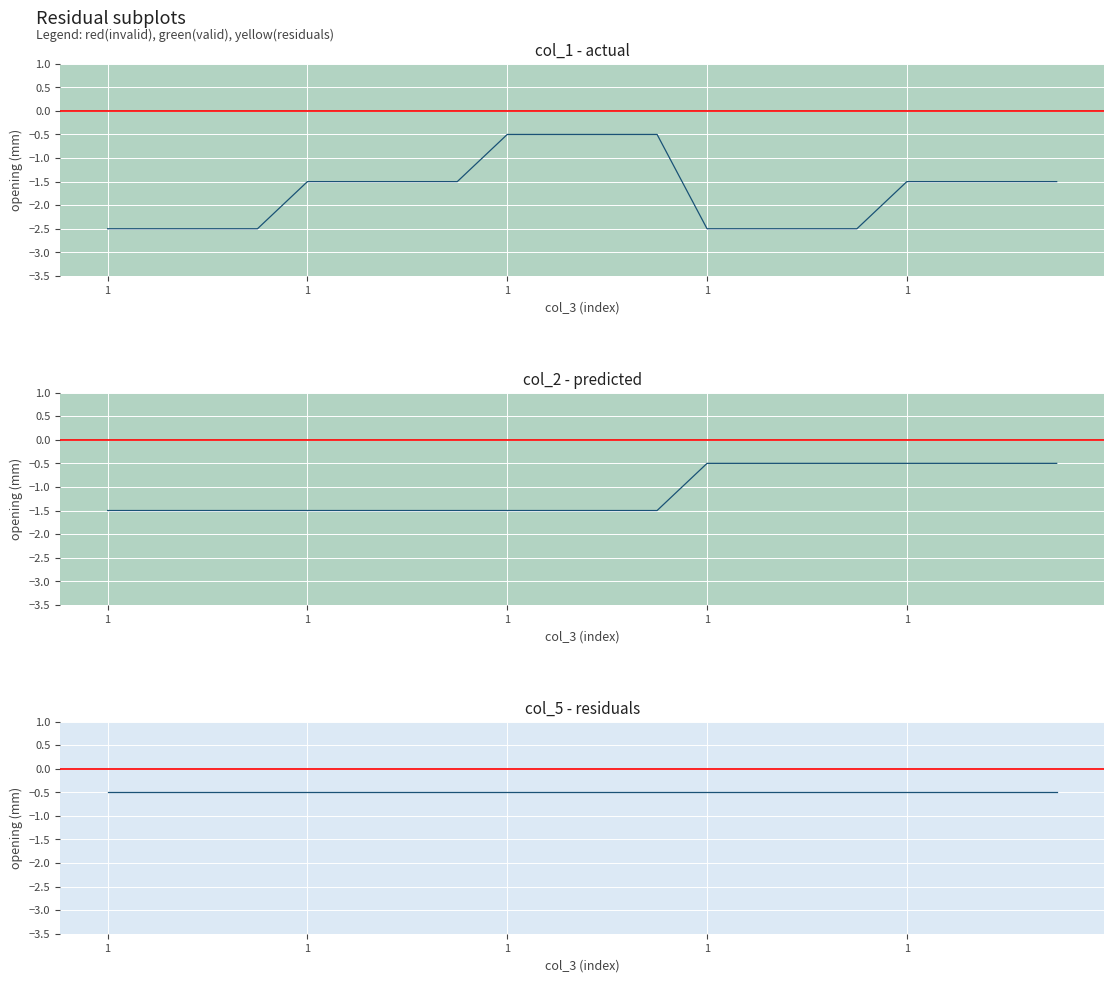

What is the difference between the maximum and second lowest values in the col_2 series?

1.0